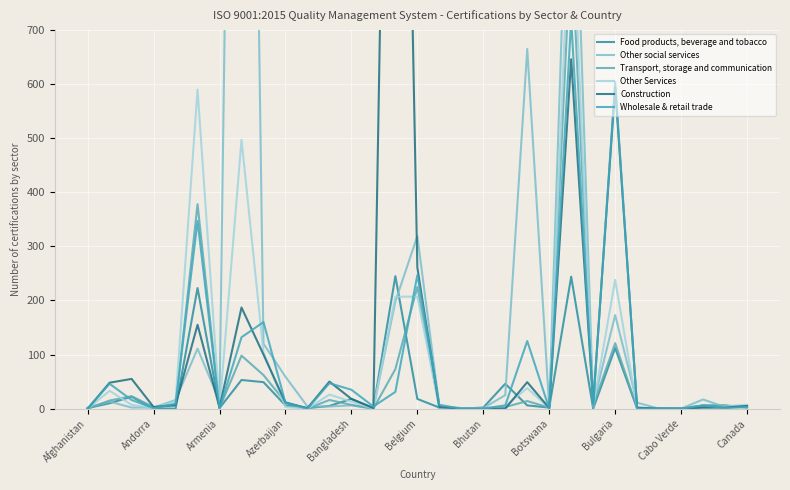

True or false: Food products, beverage and tobacco has a value of 60 at Bulgaria.

False